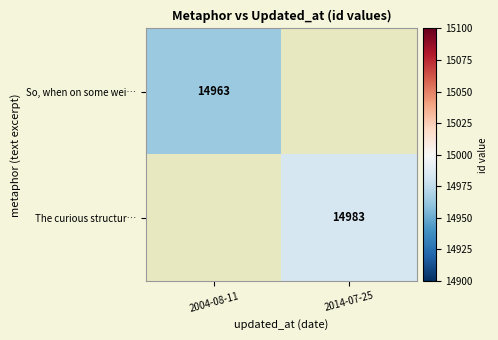

The So, when on some wei… series shows 14963 at 2004-08-11. True or false?

True